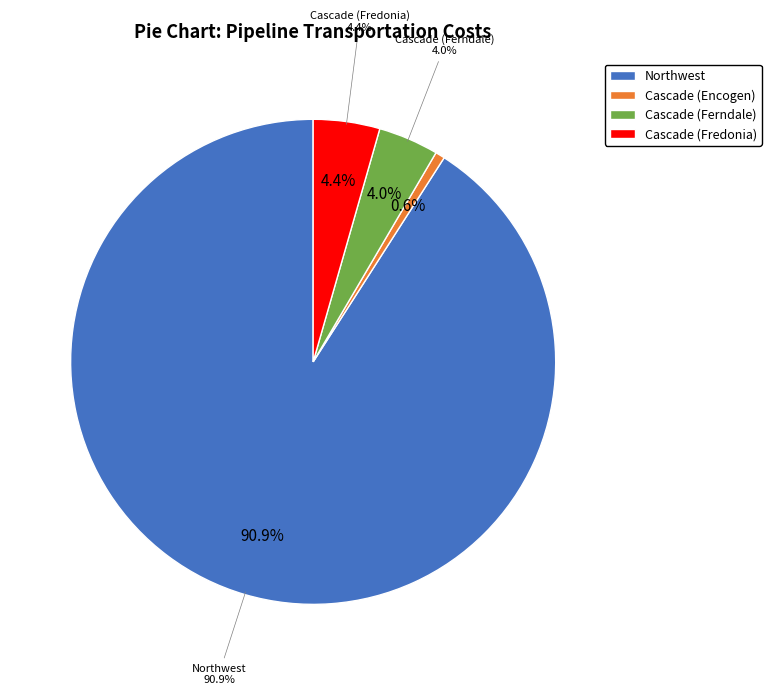

To the nearest percent, what portion does Cascade (Encogen) represent?

1%